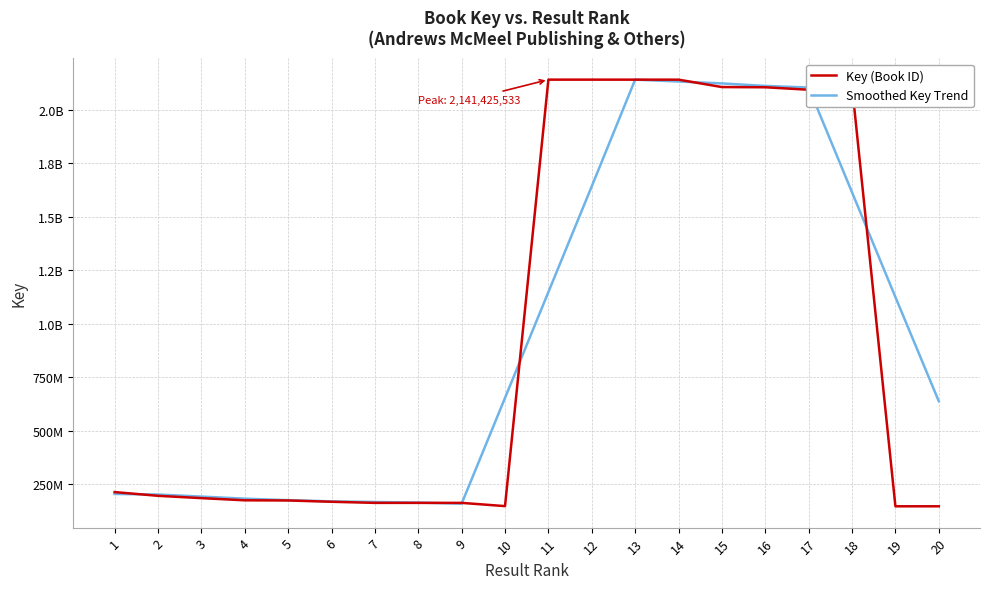

Is it true that Key (Book ID) equals 3263081386 at 11?

False